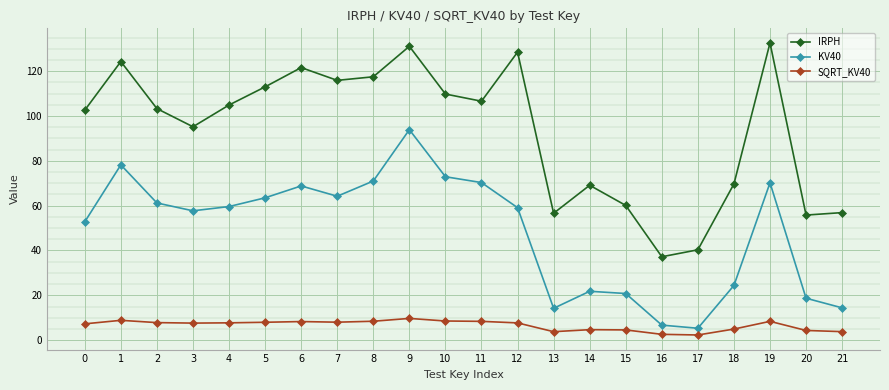

True or false: KV40 and SQRT_KV40 cross at least once.

False